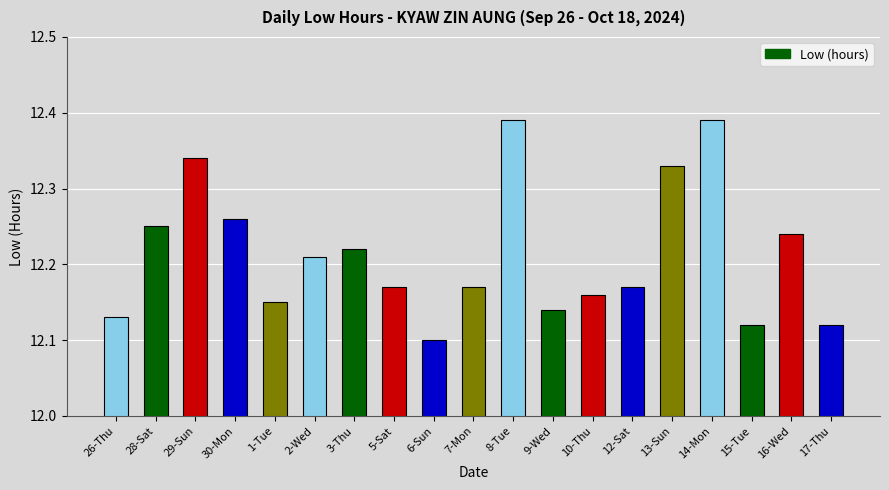

What is the difference between the maximum and minimum values?

0.3